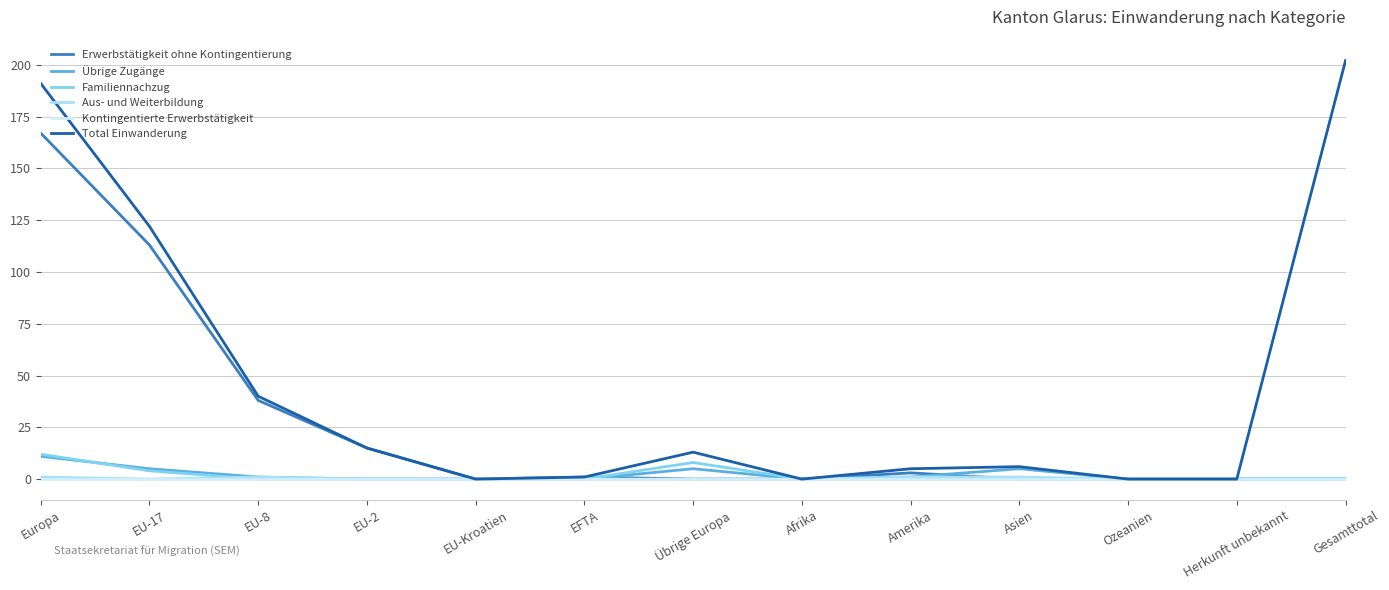

Which series changed the most between Übrige Europa and Gesamttotal?

Total Einwanderung